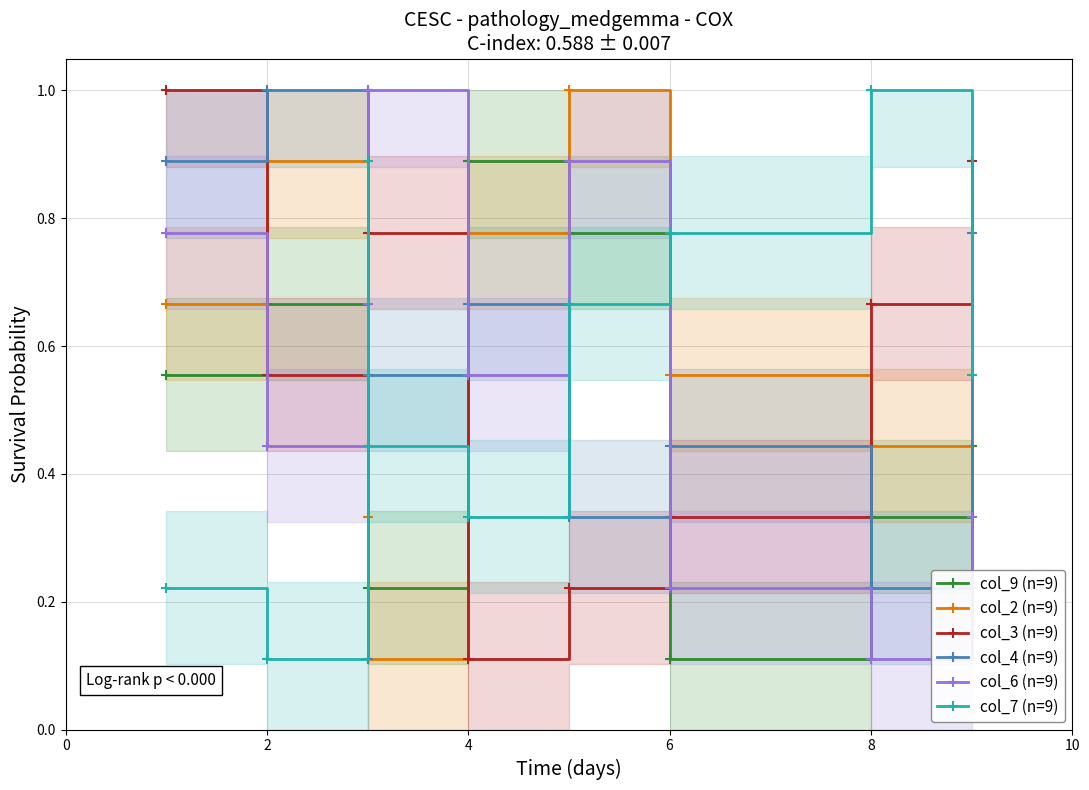

The value of col_7 (n=9) at 4 is 0.5. True or false?

False